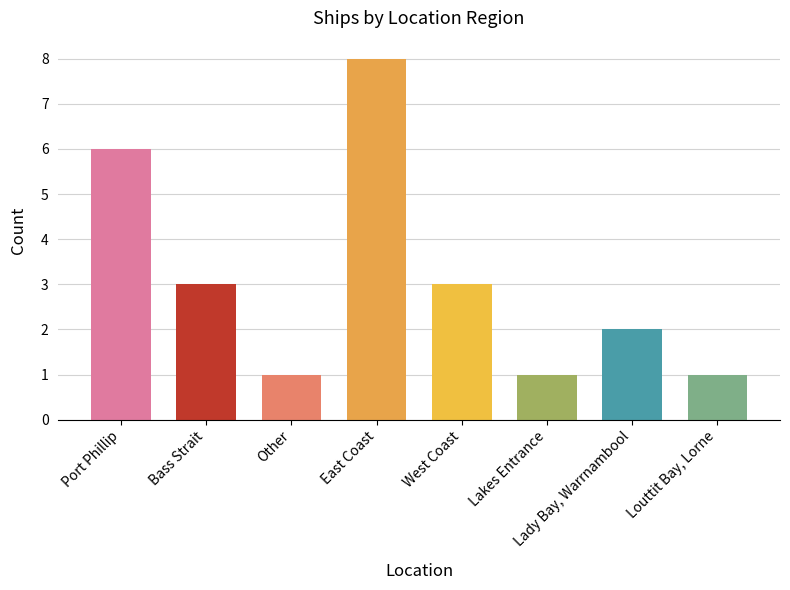

What is the difference between the maximum and minimum values?

7